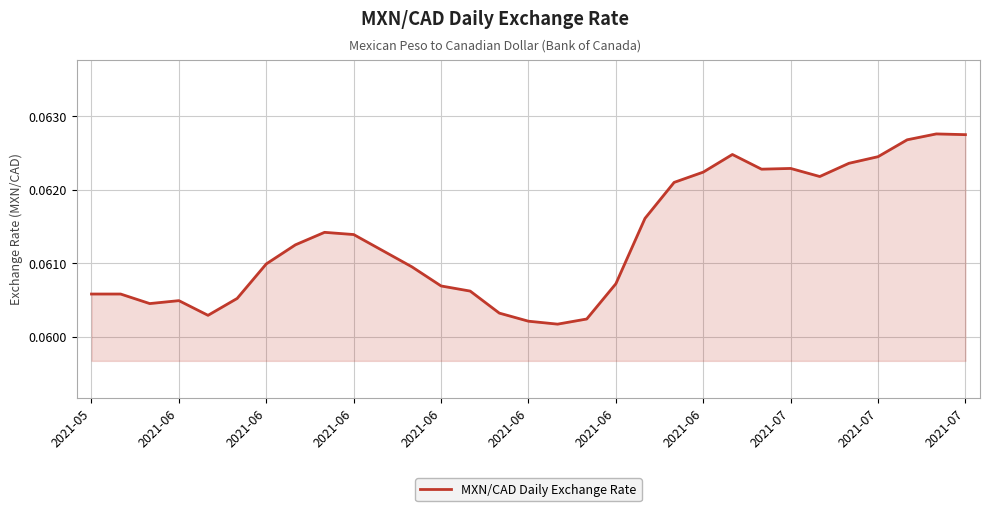

Is this an area chart (filled region under the line)?

Yes